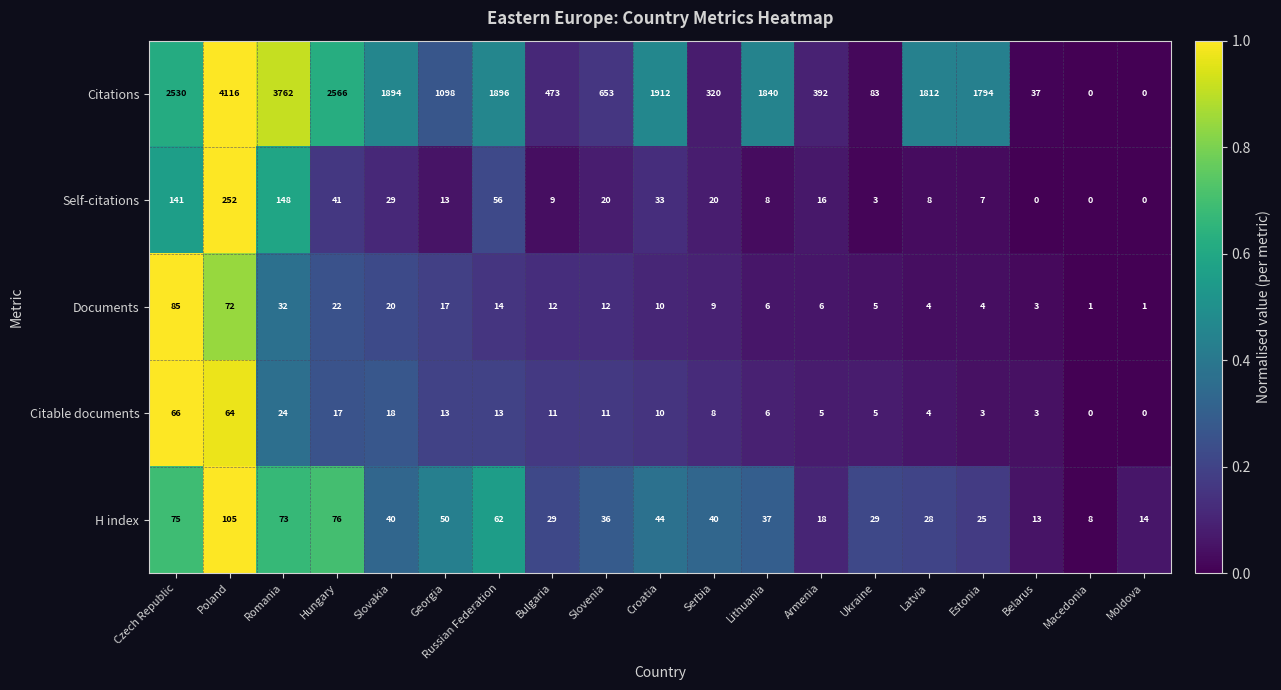

Between Armenia and Macedonia, which series saw the biggest shift?

Citations